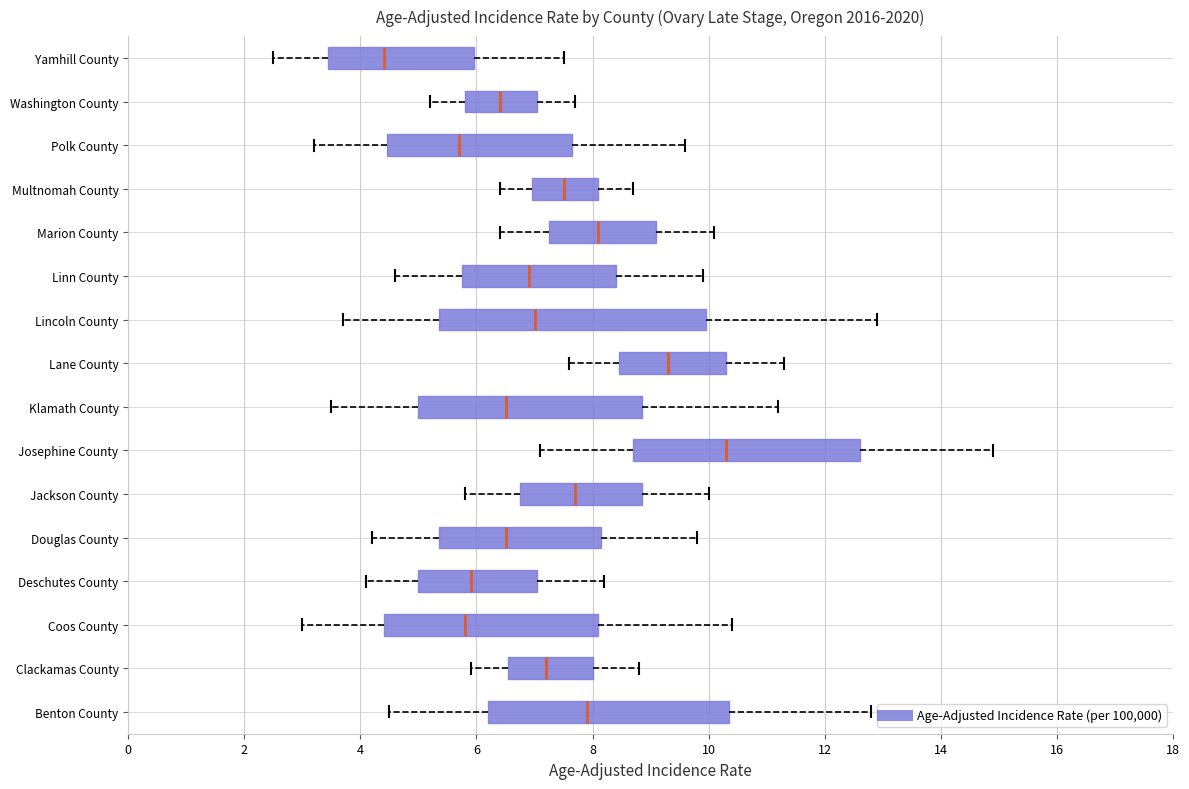

Which box's median line is the furthest to the left?

Yamhill County